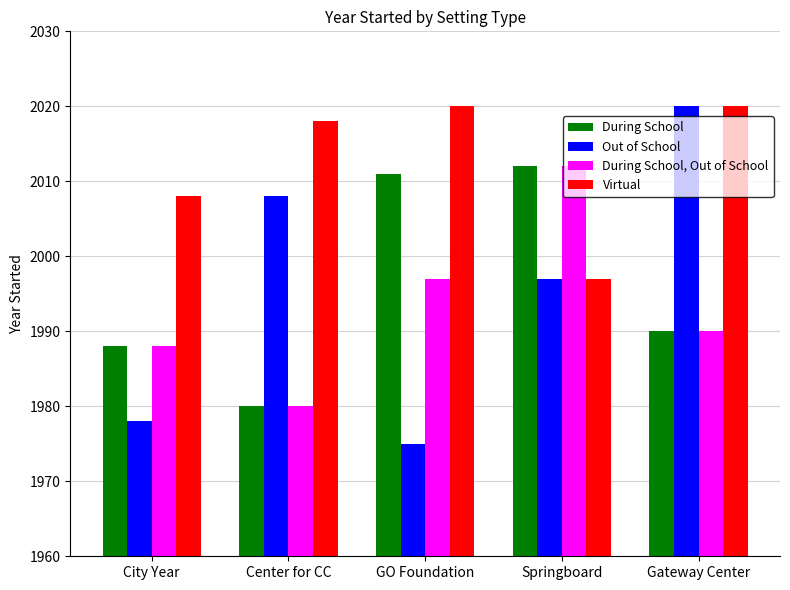

What are all the series names shown in the legend?

During School, Out of School, During School, Out of School, Virtual